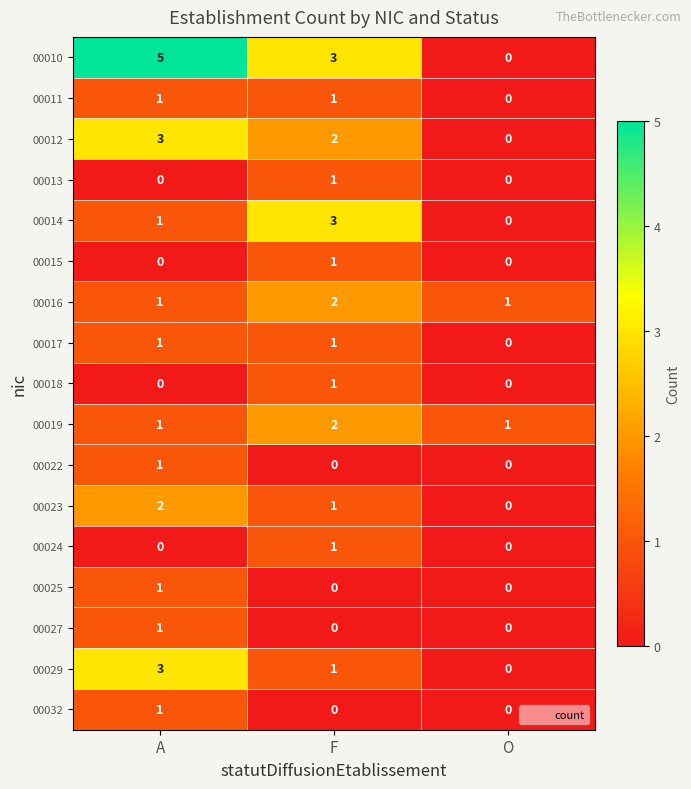

What is the maximum value shown in the chart?

5